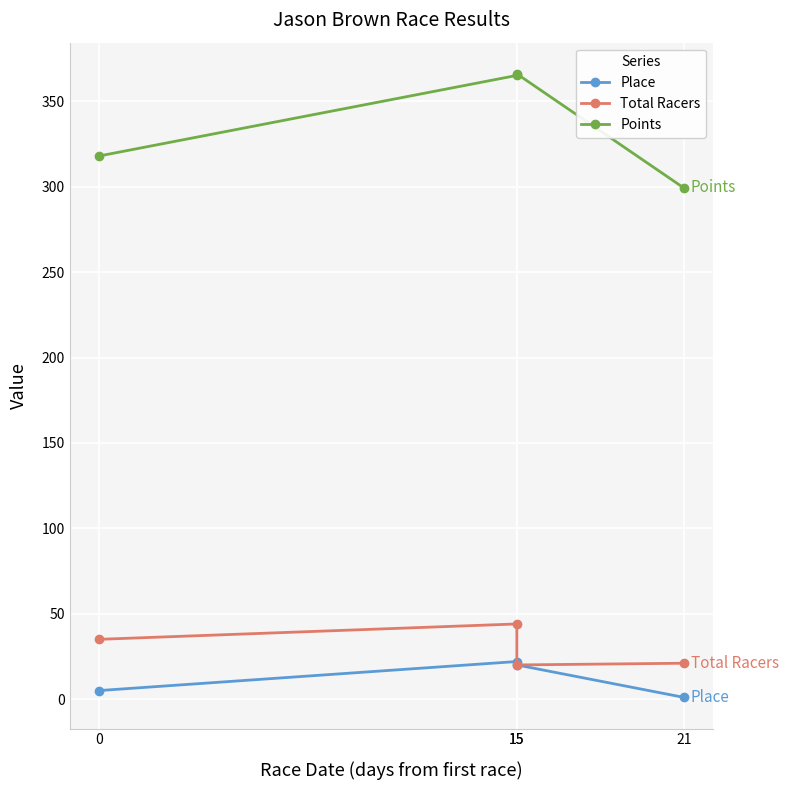

In Points, how many points are higher than both neighbors (excluding endpoints)?

1